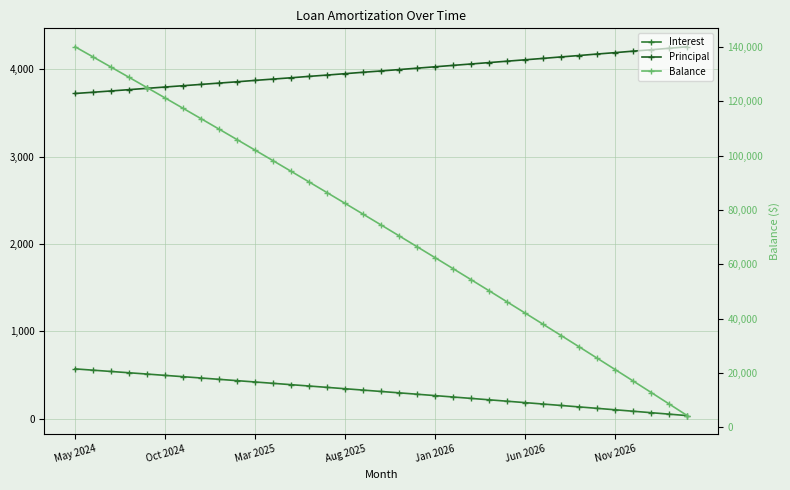

How many data points in Balance are less than 74438?

17